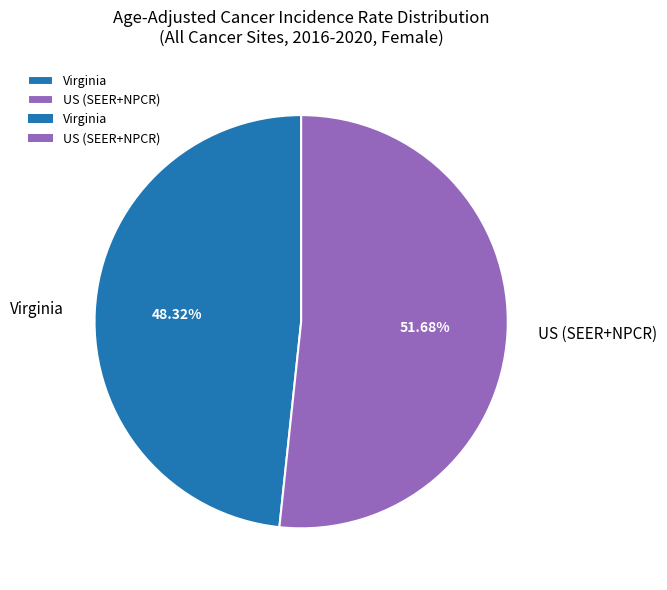

Does Virginia represent more than half of the total?

No